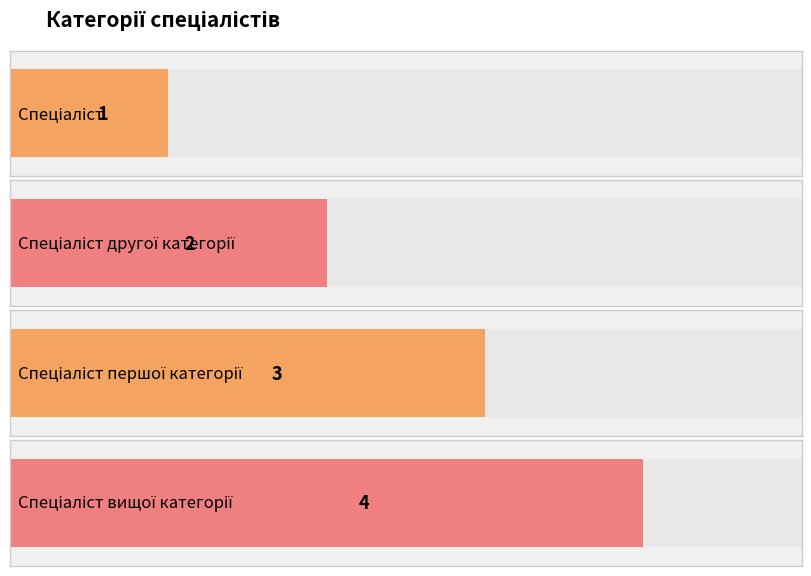

Count the values in the range 2 to 4.

3